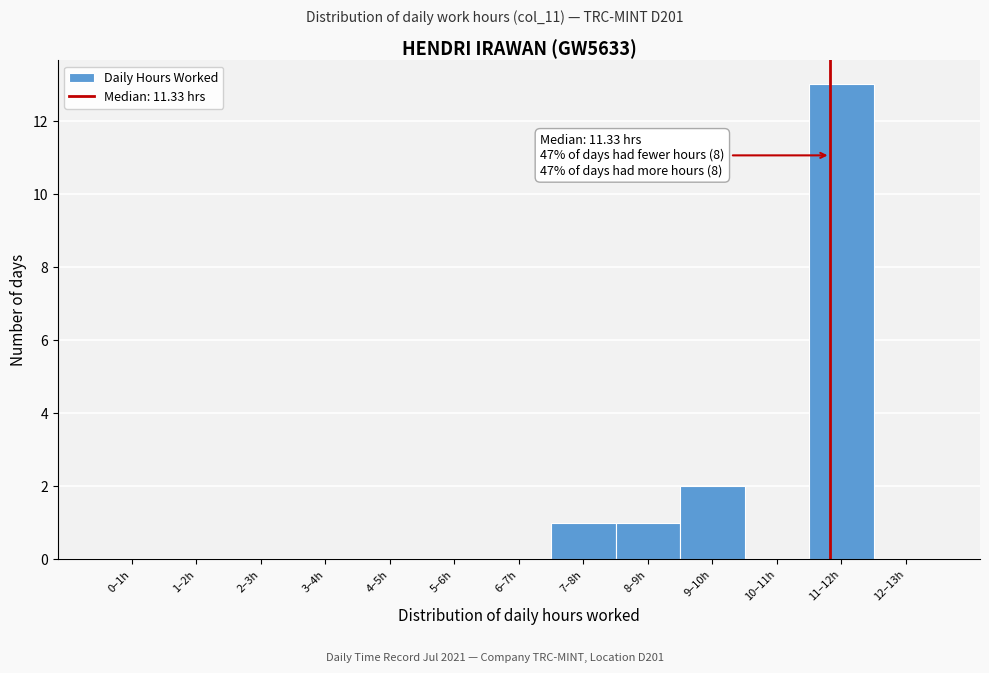

Reading right to left, transcribe all the data shown in this chart.

12–13h=0	11–12h=13	10–11h=0	9–10h=2	8–9h=1	7–8h=1	6–7h=0	5–6h=0	4–5h=0	3–4h=0	2–3h=0	1–2h=0	0–1h=0